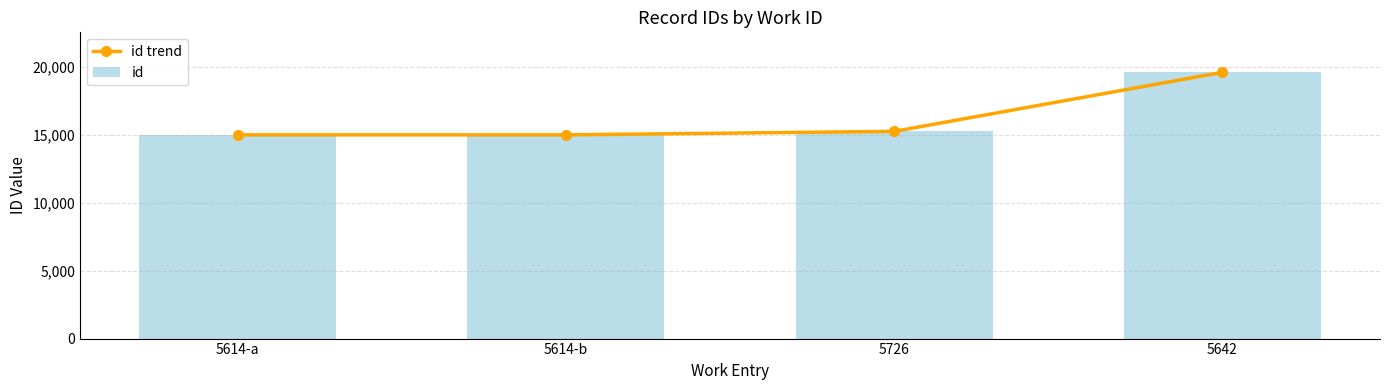

Where is id nearest to the value 17310?

5726